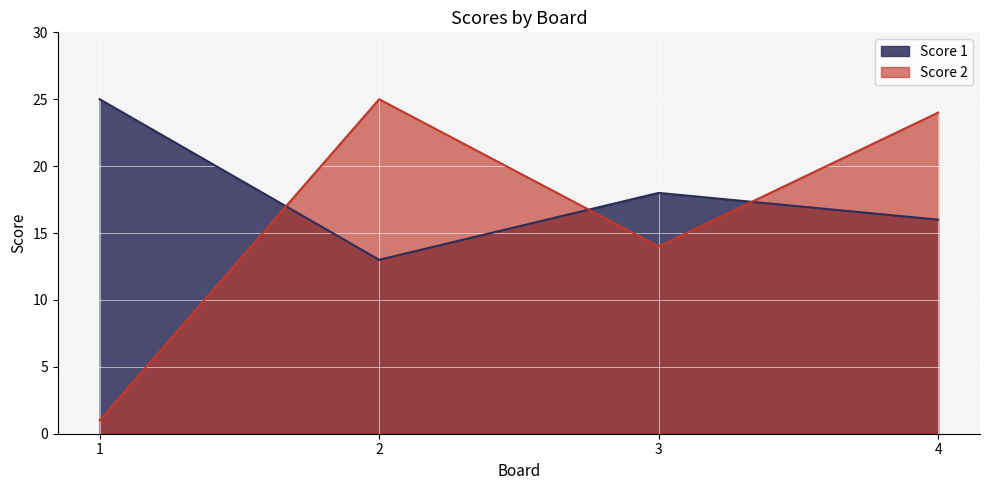

True or false: Score 2 has more than 1 interior local peaks.

False